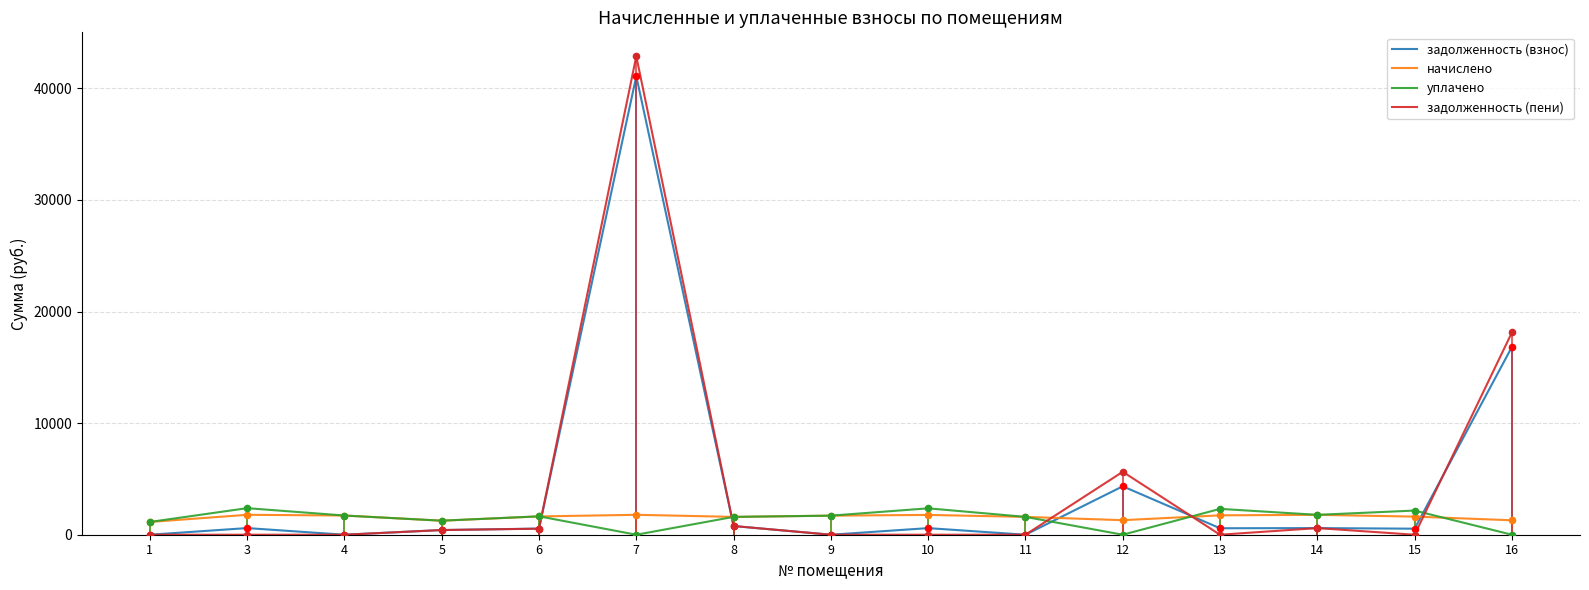

What is the total value across all series at 11?

3196.7